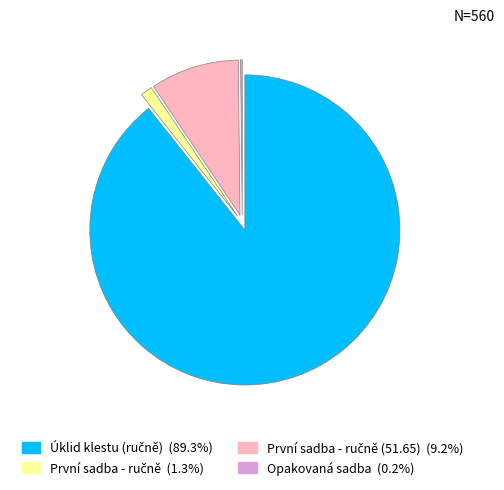

How many slices are in this pie chart?

4